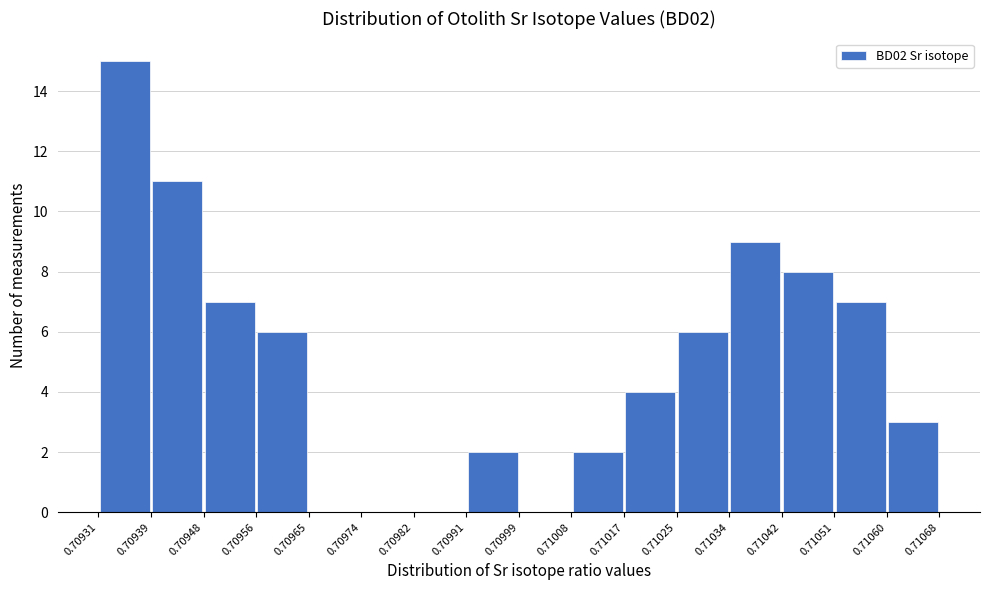

Reading left to right, transcribe this chart: for each bar, give the range it covers on the x-axis and its height. The values are not printed on the chart, so give them approximately, as read against the axis.

0.70931 to 0.70939: 15
0.70939 to 0.70948: 11
0.70948 to 0.70956: 7
0.70956 to 0.70965: 6
0.70965 to 0.70974: 0
0.70974 to 0.70982: 0
0.70982 to 0.70991: 0
0.70991 to 0.70999: 2
0.70999 to 0.71008: 0
0.71008 to 0.71017: 2
0.71017 to 0.71025: 4
0.71025 to 0.71034: 6
0.71034 to 0.71042: 9
0.71042 to 0.71051: 8
0.71051 to 0.71060: 7
0.71060 to 0.71068: 3